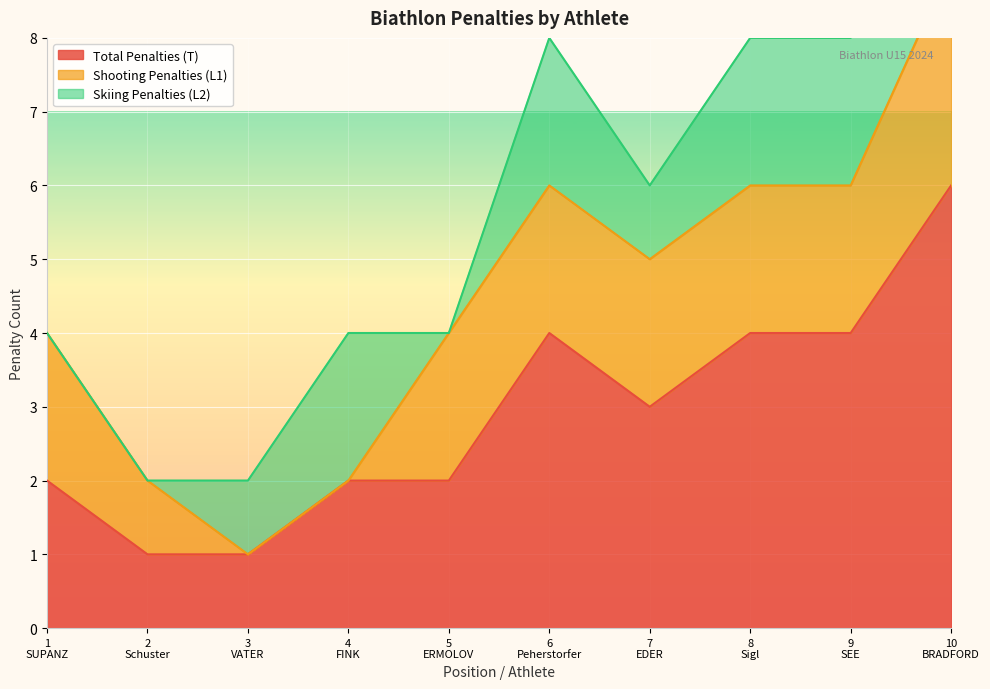

Which category has the lowest value in the Shooting Penalties (L1) series?

3
VATER